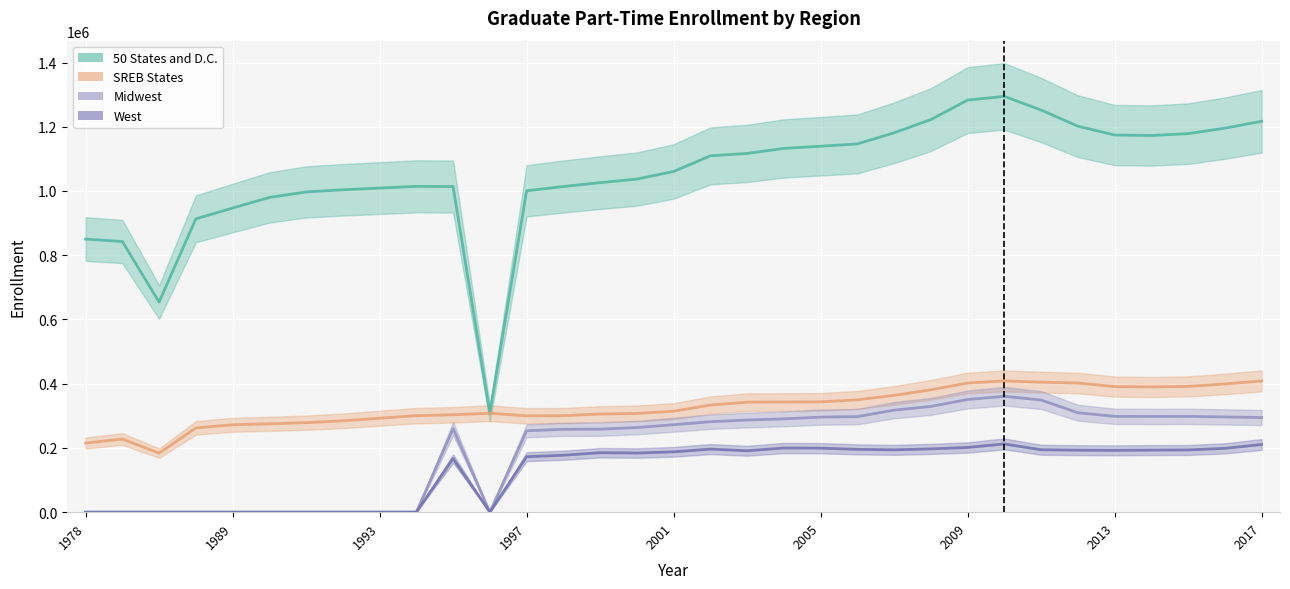

The SREB States series shows 399220 at 2016. True or false?

True